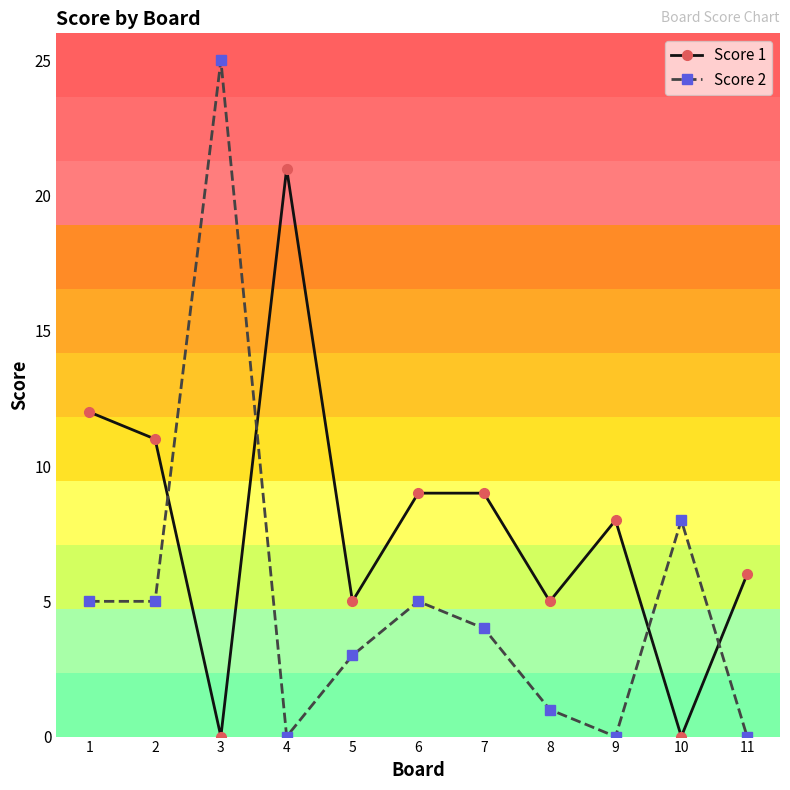

How many interior local peaks does the Score 2 series have?

3